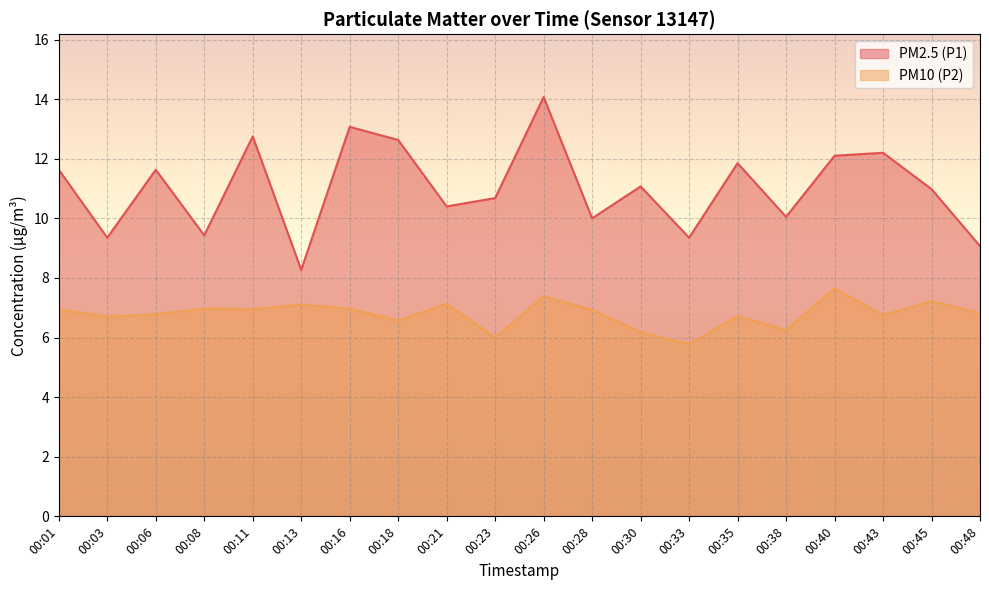

At 00:30, list the series in order from largest to smallest.

PM2.5 (P1), PM10 (P2)